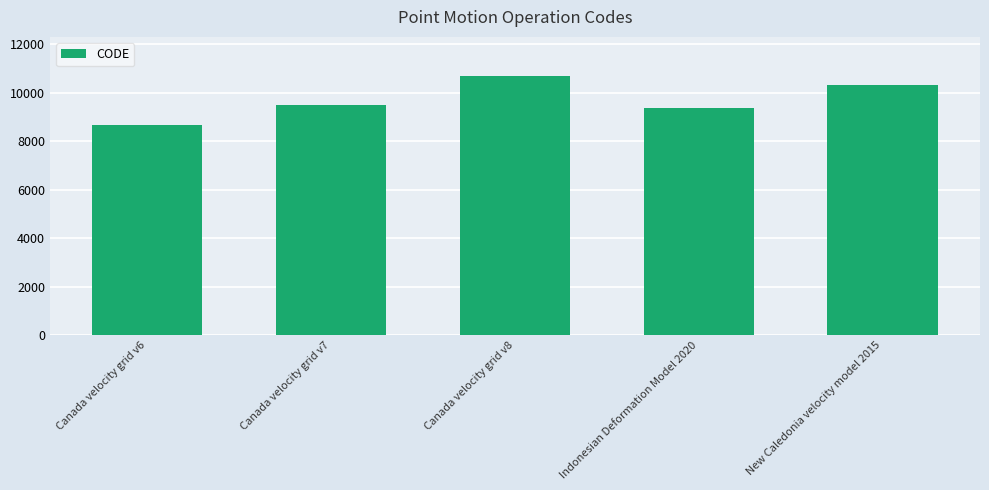

What is the difference between the values at New Caledonia velocity model 2015 and Indonesian Deformation Model 2020?

948